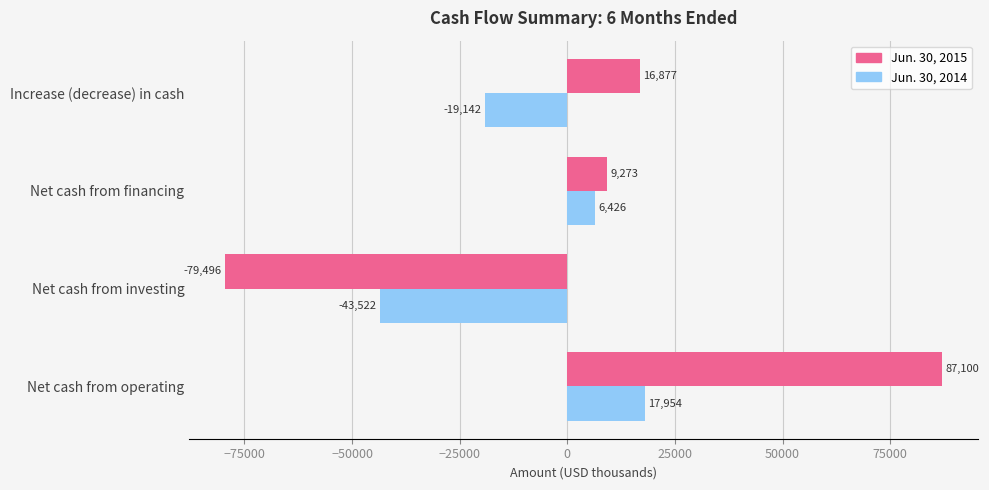

Where is Jun. 30, 2015 nearest to the value 3802?

Net cash from financing